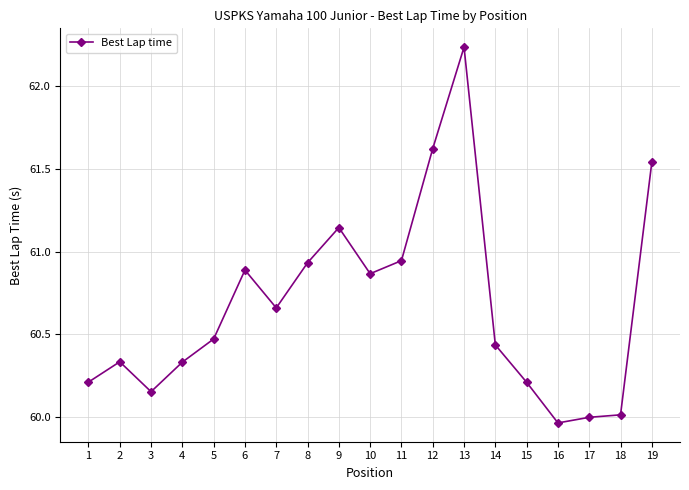

How many series are shown in this chart?

1